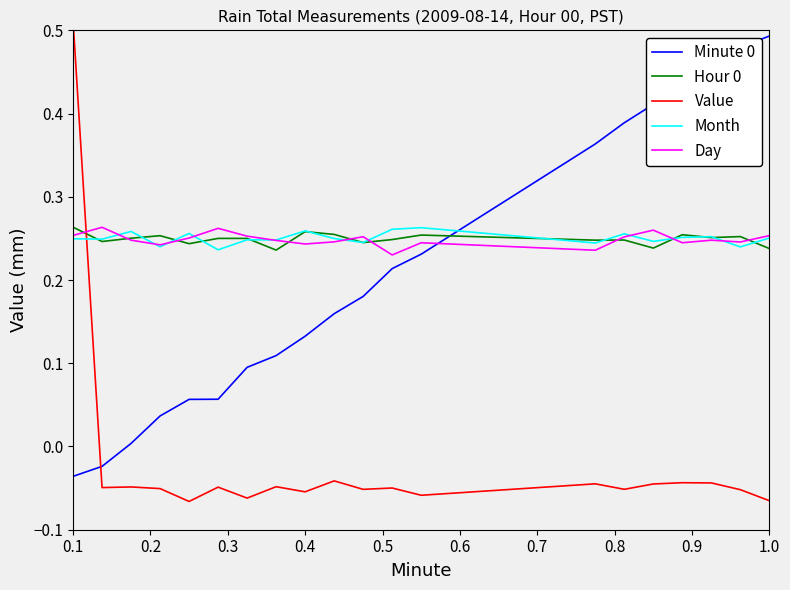

Is the value of Value at 16 greater than the value of Day at 0.8?

No